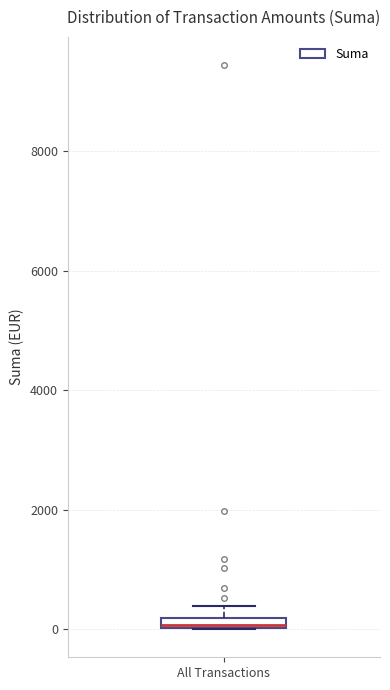

Where is the lower edge of the box for All Transactions on the y-axis? The values are not printed on the chart, so give them approximately, as read against the axis.

0